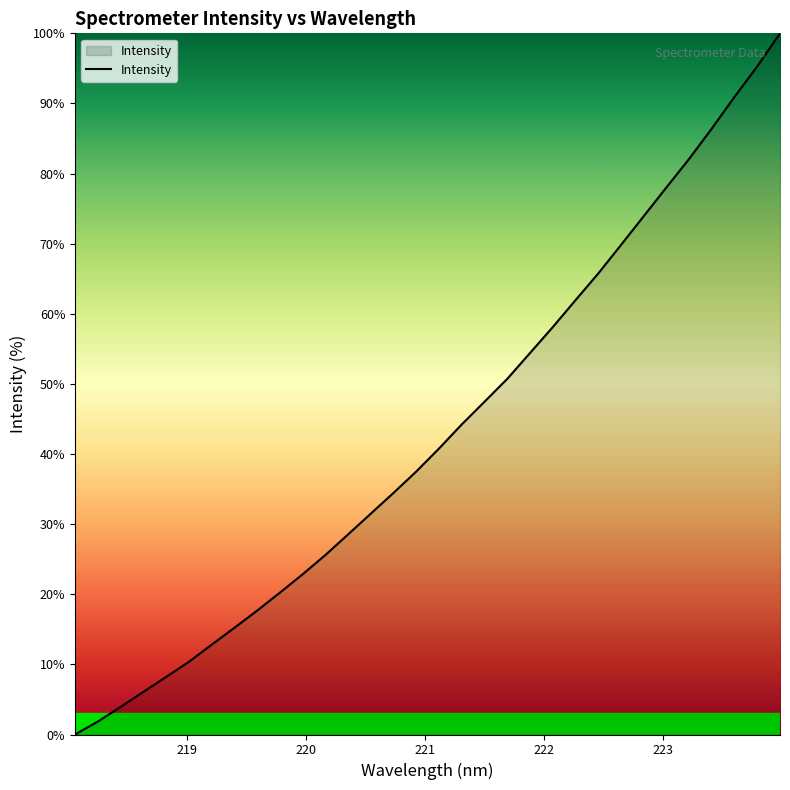

What is the difference between the maximum and minimum values?

100.0